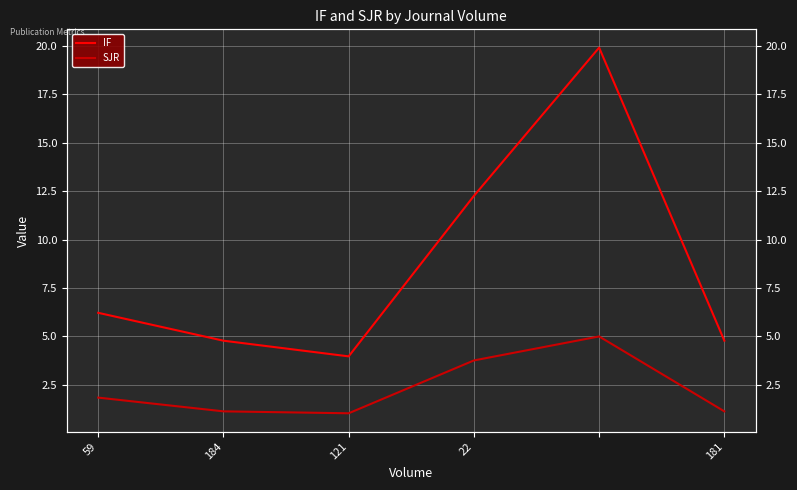

What is the difference between the highest and lowest values at 22?

8.5